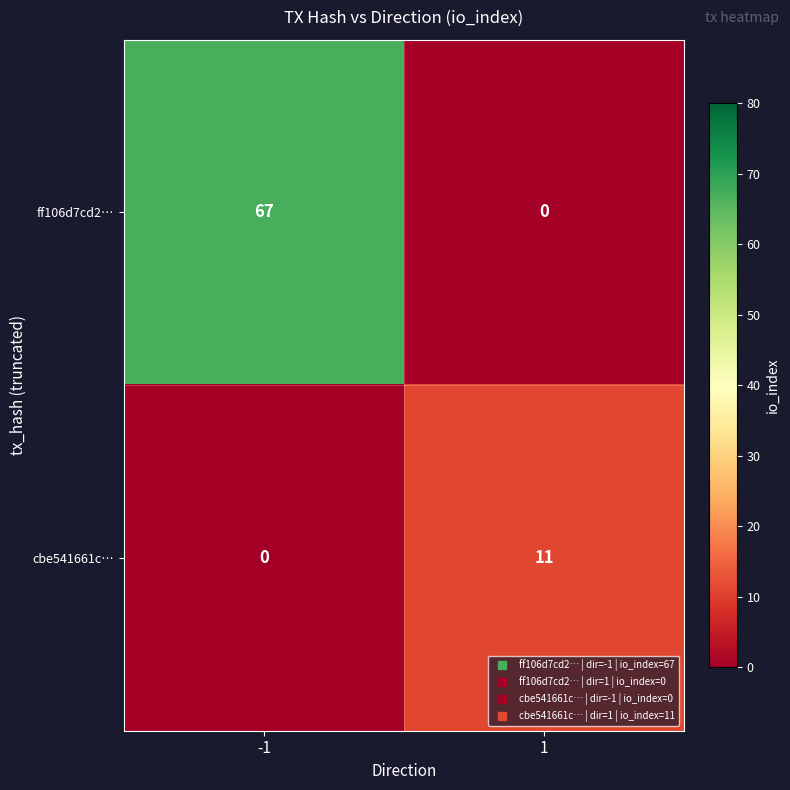

How many categories are shown in the chart?

2